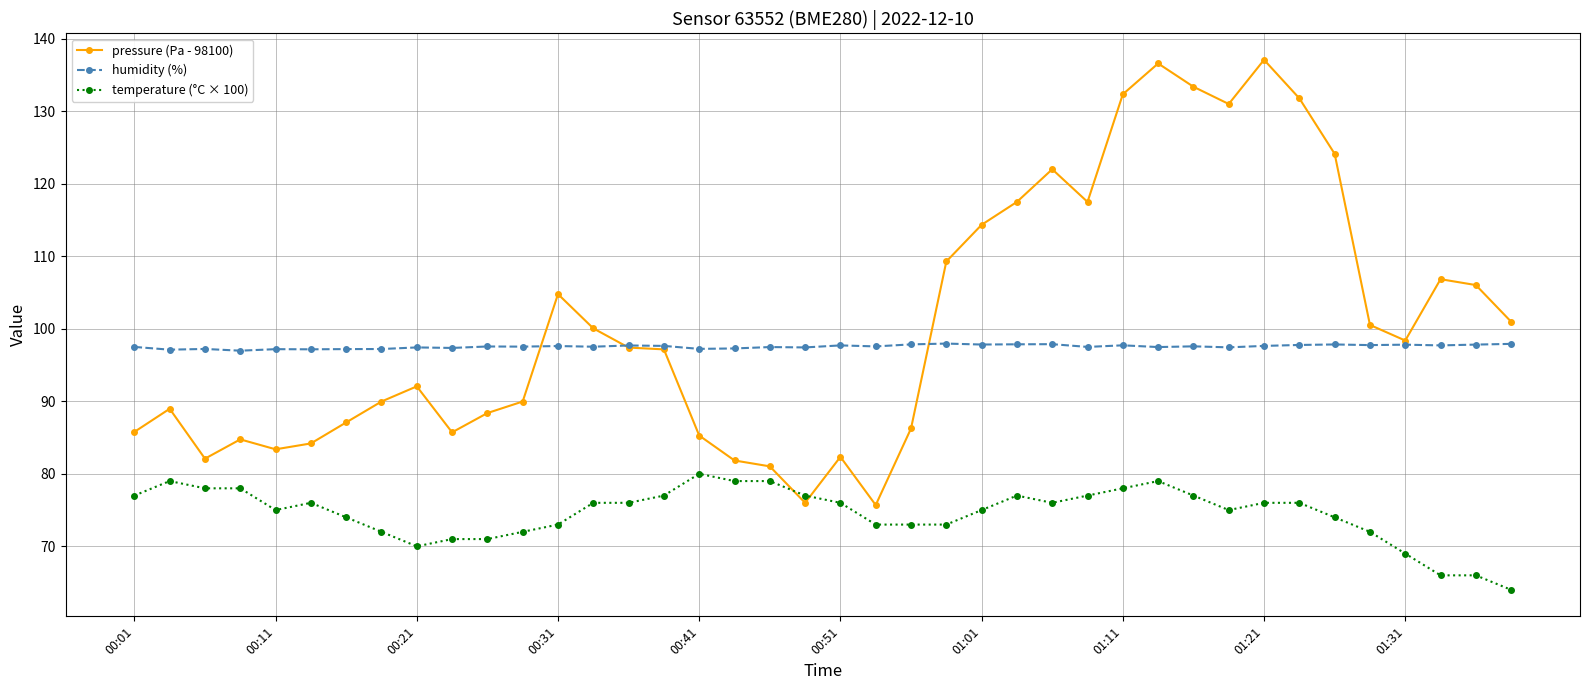

Rank the series by their maximum value, from highest to lowest.

pressure (Pa - 98100), humidity (%), temperature (°C × 100)